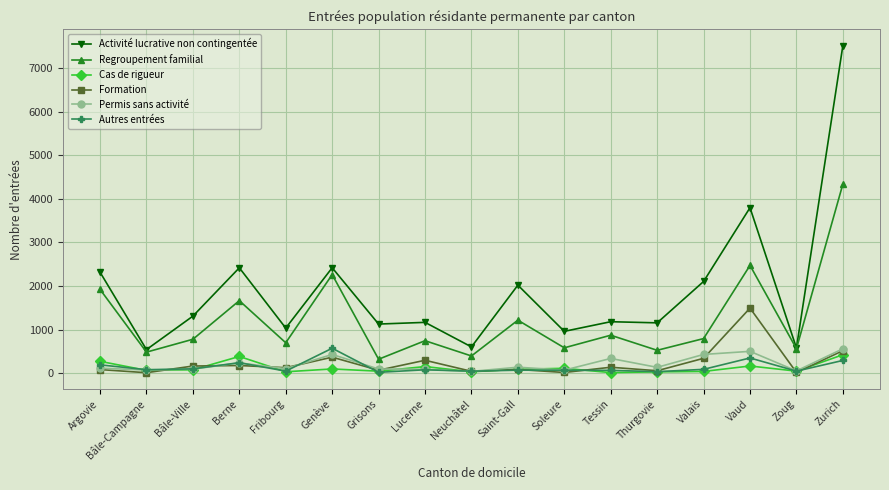

What are all the series names shown in the legend?

Activité lucrative non contingentée, Regroupement familial, Cas de rigueur, Formation, Permis sans activité, Autres entrées